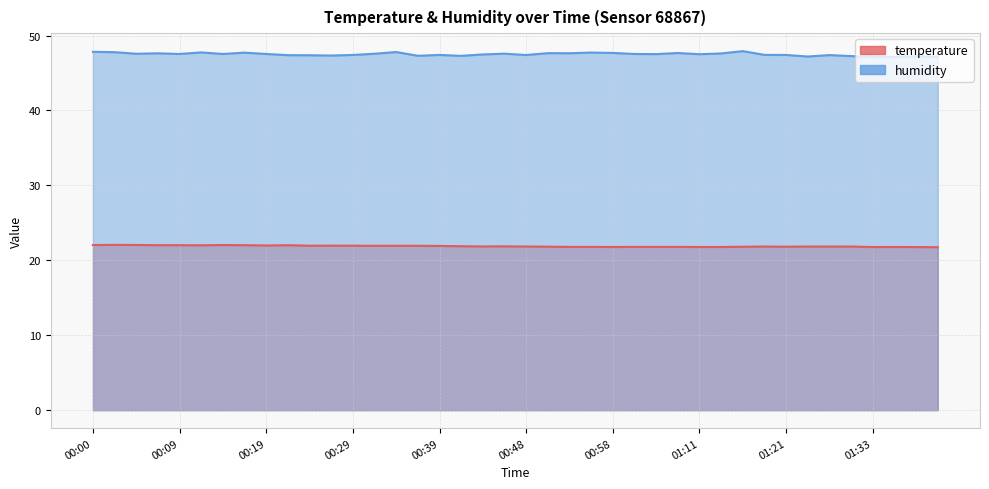

Reading left to right, extract all data points from this chart.

temperature: 00:00=22.0	00:02=22.1	00:05=22.1	00:07=22.0	00:09=22.0	00:12=22.0	00:14=22.0	00:17=22.0	00:19=22.0	00:22=22.0	00:24=21.9	00:26=22.0	00:29=21.9	00:31=21.9	00:34=21.9	00:36=21.9	00:39=21.9	00:41=21.9	00:43=21.9	00:46=21.9	00:48=21.8	00:51=21.8	00:53=21.8	00:56=21.8	00:58=21.8	01:01=21.8	01:03=21.8	01:08=21.8	01:11=21.8	01:13=21.8	01:16=21.8	01:18=21.8	01:21=21.8	01:26=21.8	01:28=21.8	01:31=21.8	01:33=21.8	01:35=21.8	01:38=21.8	01:40=21.8
humidity: 00:00=47.8	00:02=47.8	00:05=47.6	00:07=47.6	00:09=47.5	00:12=47.8	00:14=47.5	00:17=47.7	00:19=47.5	00:22=47.4	00:24=47.4	00:26=47.3	00:29=47.4	00:31=47.6	00:34=47.8	00:36=47.3	00:39=47.4	00:41=47.3	00:43=47.5	00:46=47.6	00:48=47.4	00:51=47.6	00:53=47.6	00:56=47.7	00:58=47.7	01:01=47.5	01:03=47.5	01:08=47.7	01:11=47.5	01:13=47.6	01:16=47.9	01:18=47.4	01:21=47.4	01:26=47.2	01:28=47.4	01:31=47.3	01:33=47.1	01:35=47.1	01:38=47.2	01:40=47.2